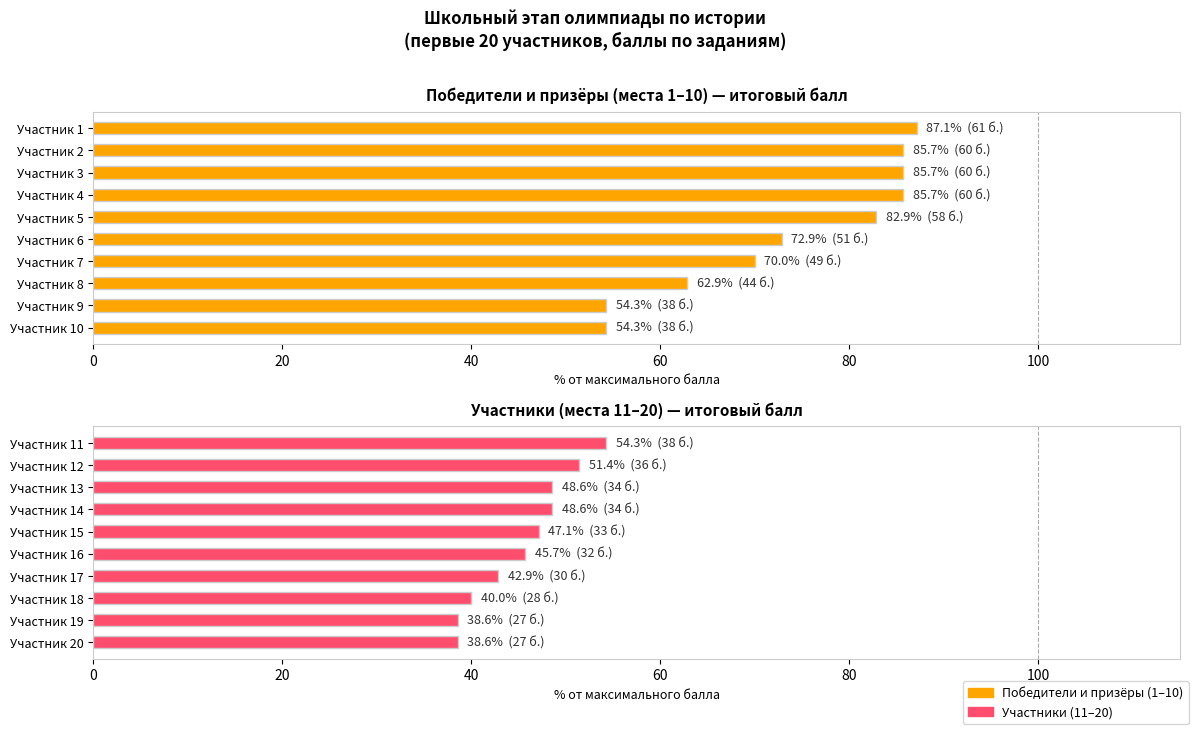

Does the chart contain any negative values?

No